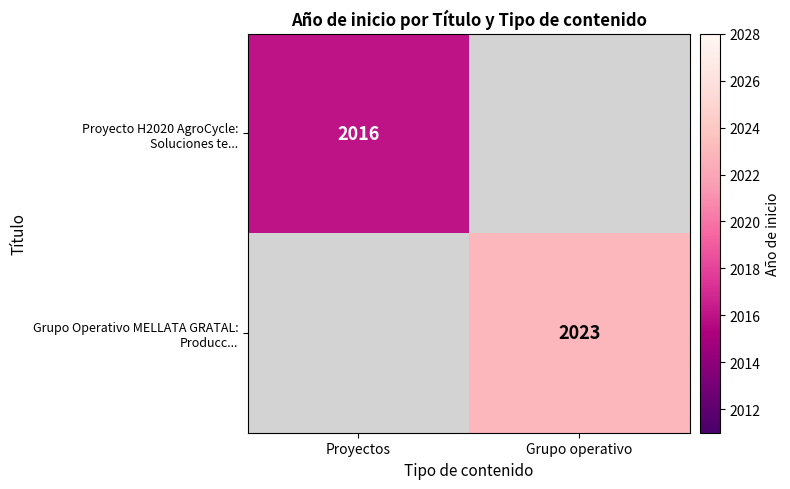

The Proyecto H2020 AgroCycle: Soluciones te... series shows 1407.9 at Proyectos. True or false?

False